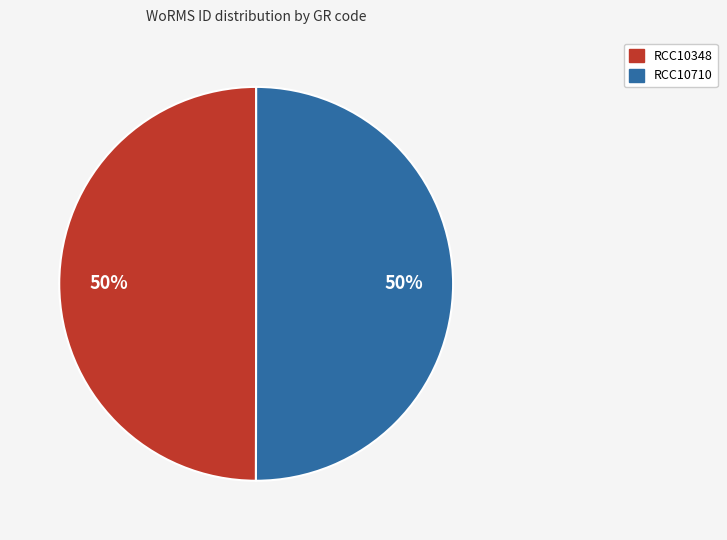

What percentage is the RCC10710 slice, to the nearest percent?

50%